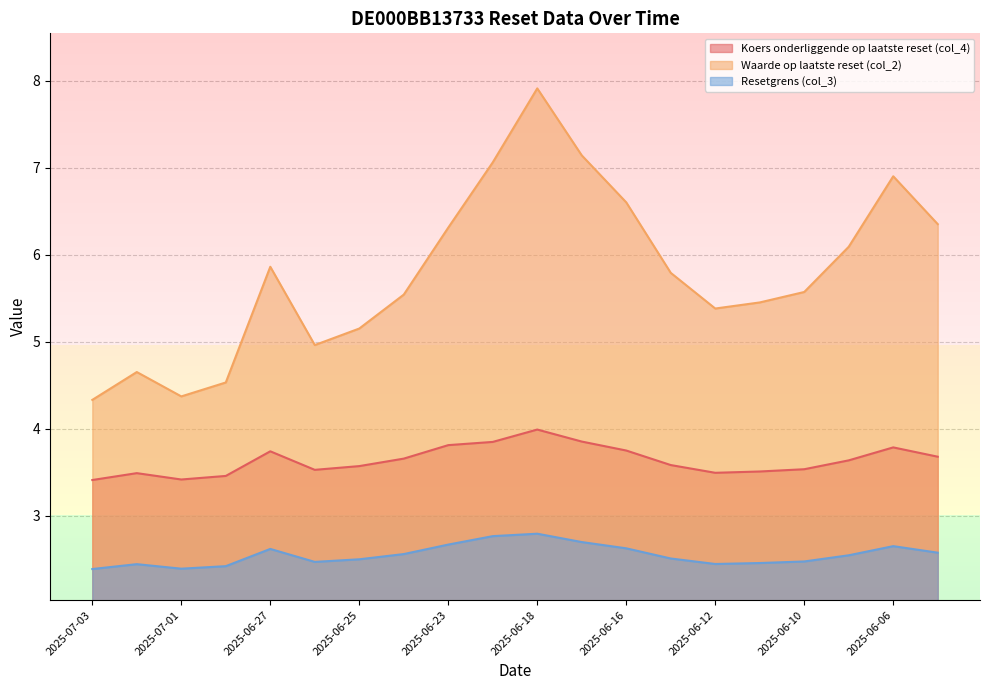

What is the label of the 13th point from the left?

2025-06-16